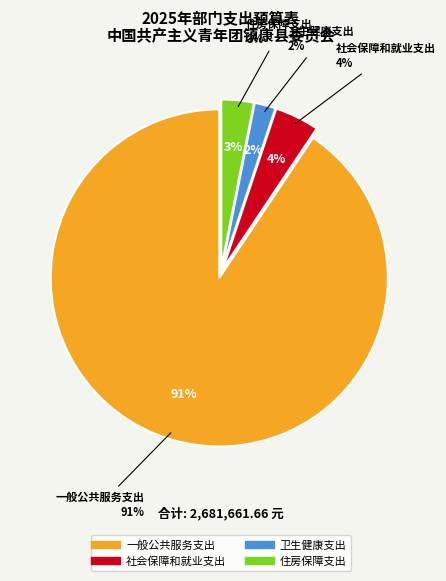

True or false: 一般公共服务支出 accounts for 99% of the total.

False